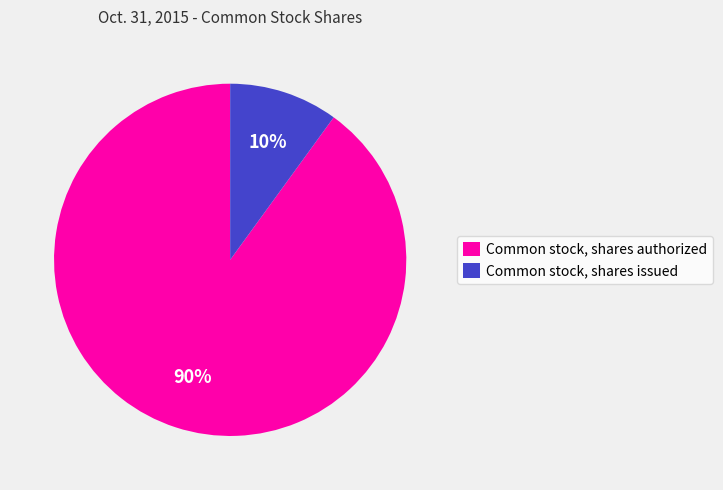

Which category has the smallest portion of the pie?

Common stock, shares issued